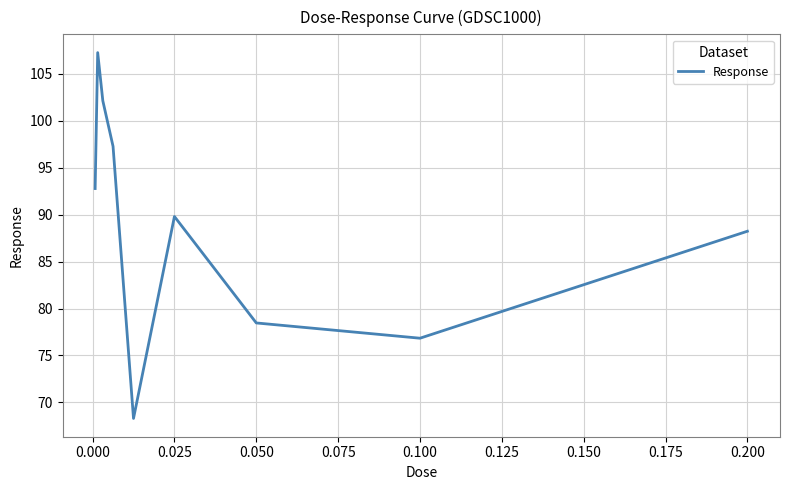

Reading left to right, transcribe all the data shown in this chart.

92.8	107.2	102.1	97.3	68.3	89.8	78.5	76.8	88.2